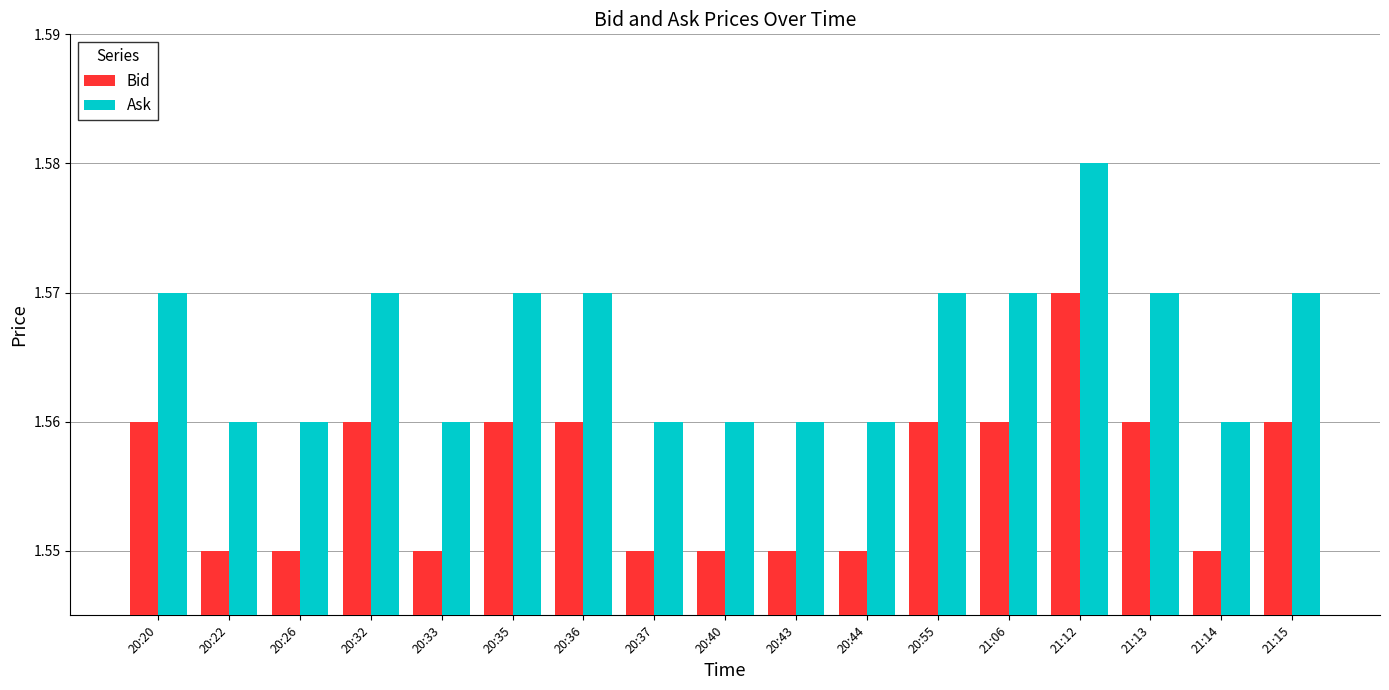

The value of Ask at 20:26 is 1.1. True or false?

False